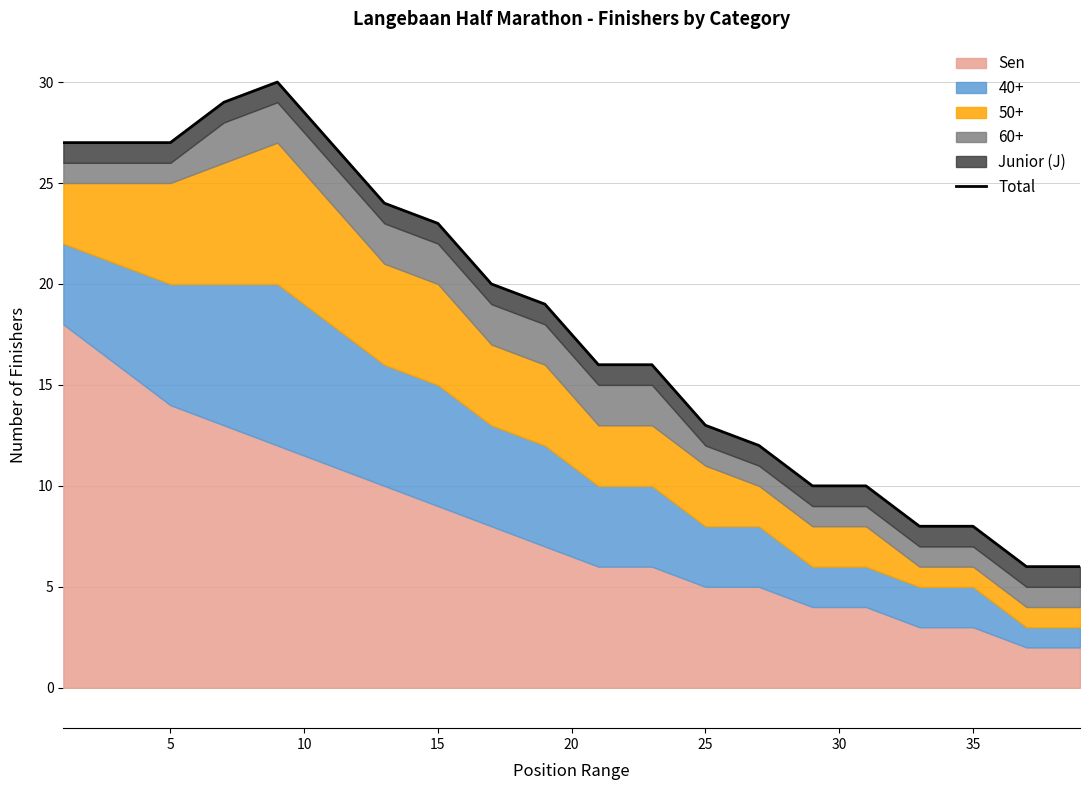

Reading left to right, list all the values displayed in this chart.

27	27	27	29	30	27	24	23	20	19	16	16	13	12	10	10	8	8	6	6